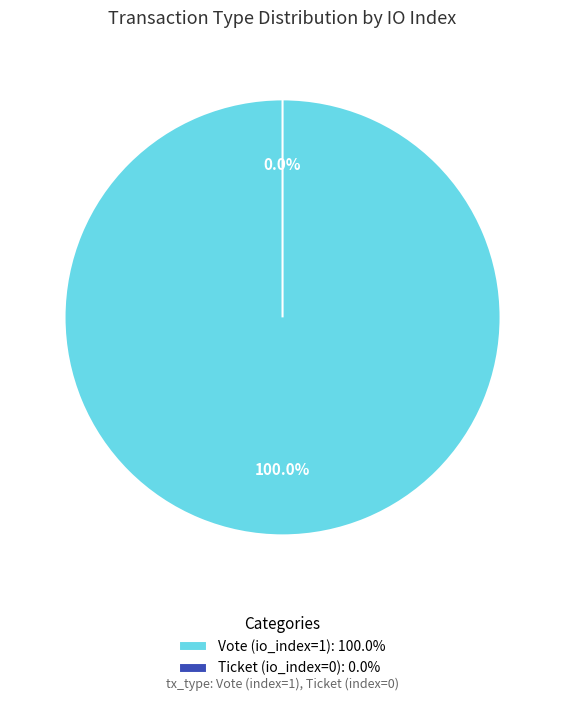

Which category has the biggest portion of the pie?

Vote (io_index=1)